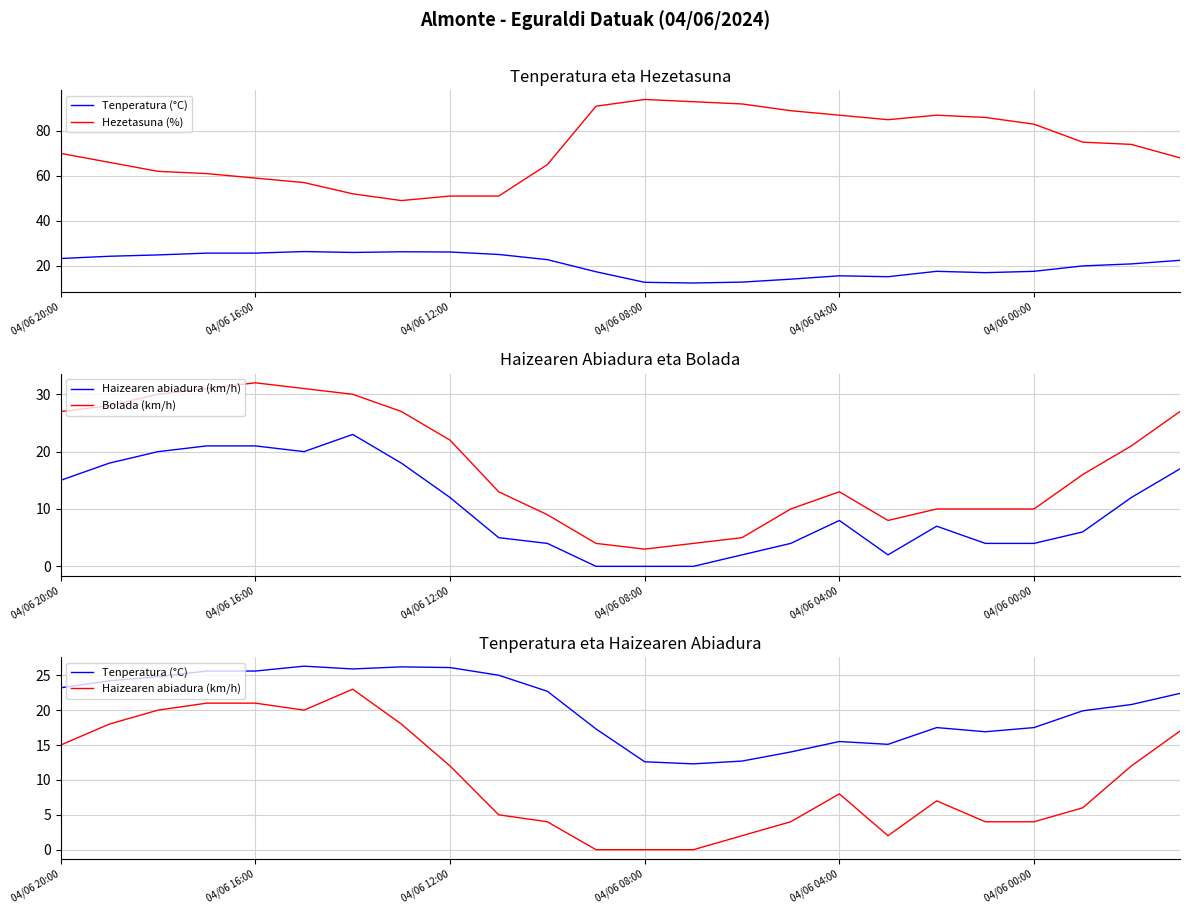

True or false: Hezetasuna (%) has more than 0 interior local peaks.

True